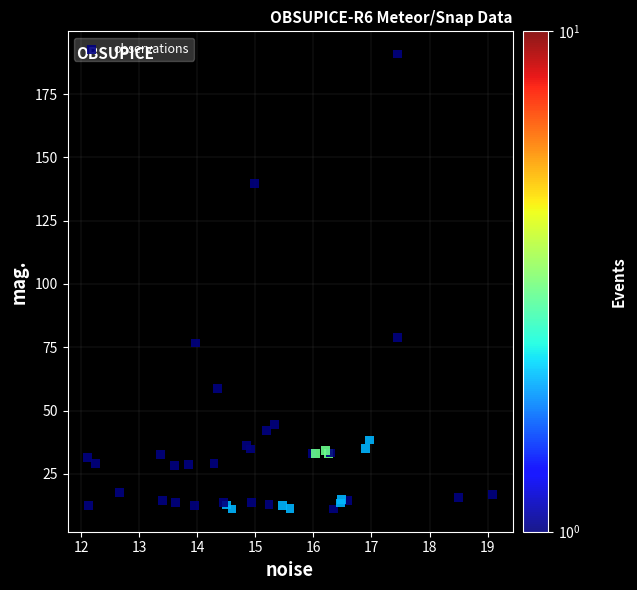

What Y value in the scatter plot is closest to 100?

79.0